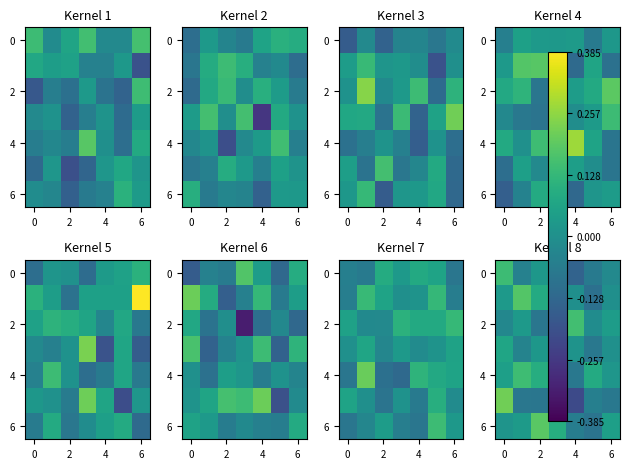

At how many categories does at least one series exceed 0?

7